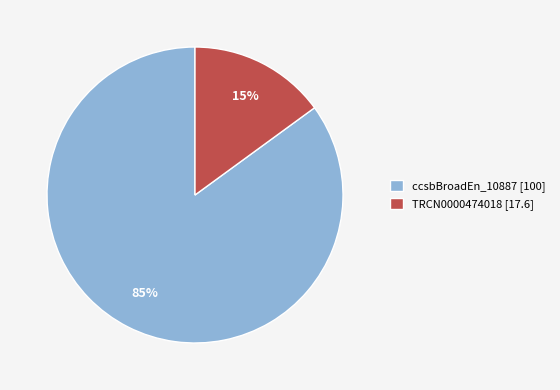

To the nearest percent, what is the average slice percentage?

50%